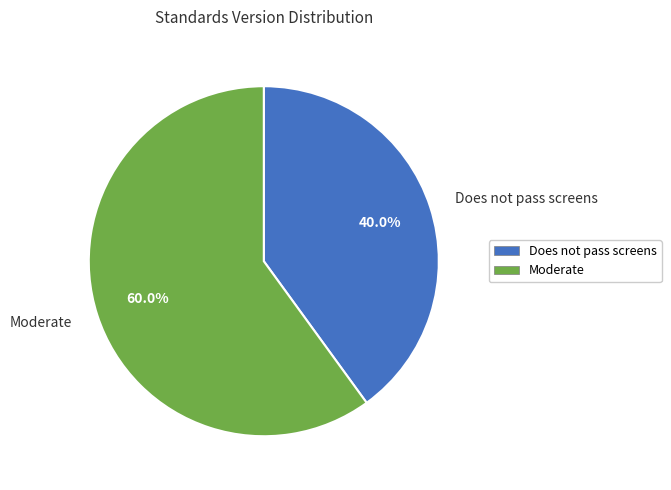

Between Does not pass screens and Moderate, which is larger?

Moderate